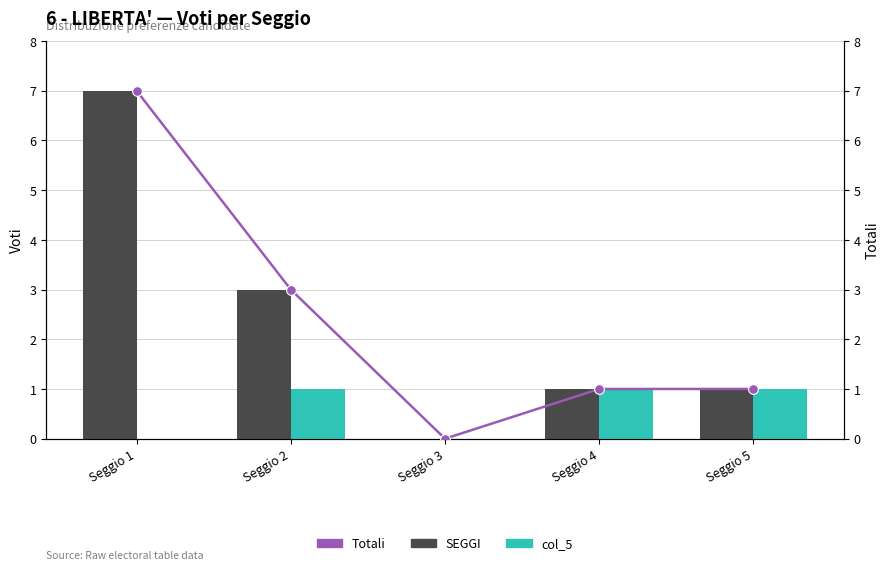

Is it true that Totali equals 1 at Seggio 5?

True